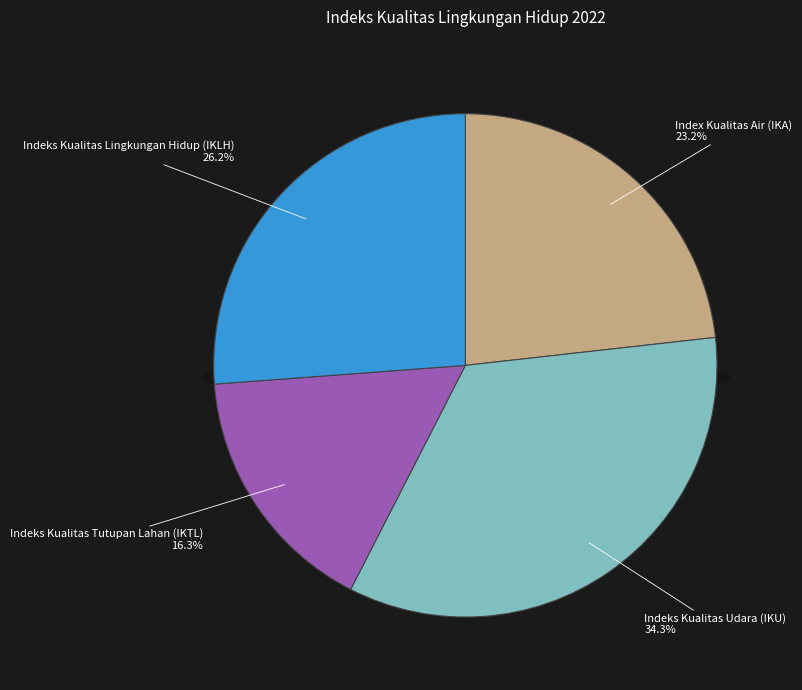

Rank the categories by value from highest to lowest.

Indeks Kualitas Udara (IKU), Indeks Kualitas Lingkungan Hidup (IKLH), Index Kualitas Air (IKA), Indeks Kualitas Tutupan Lahan (IKTL)